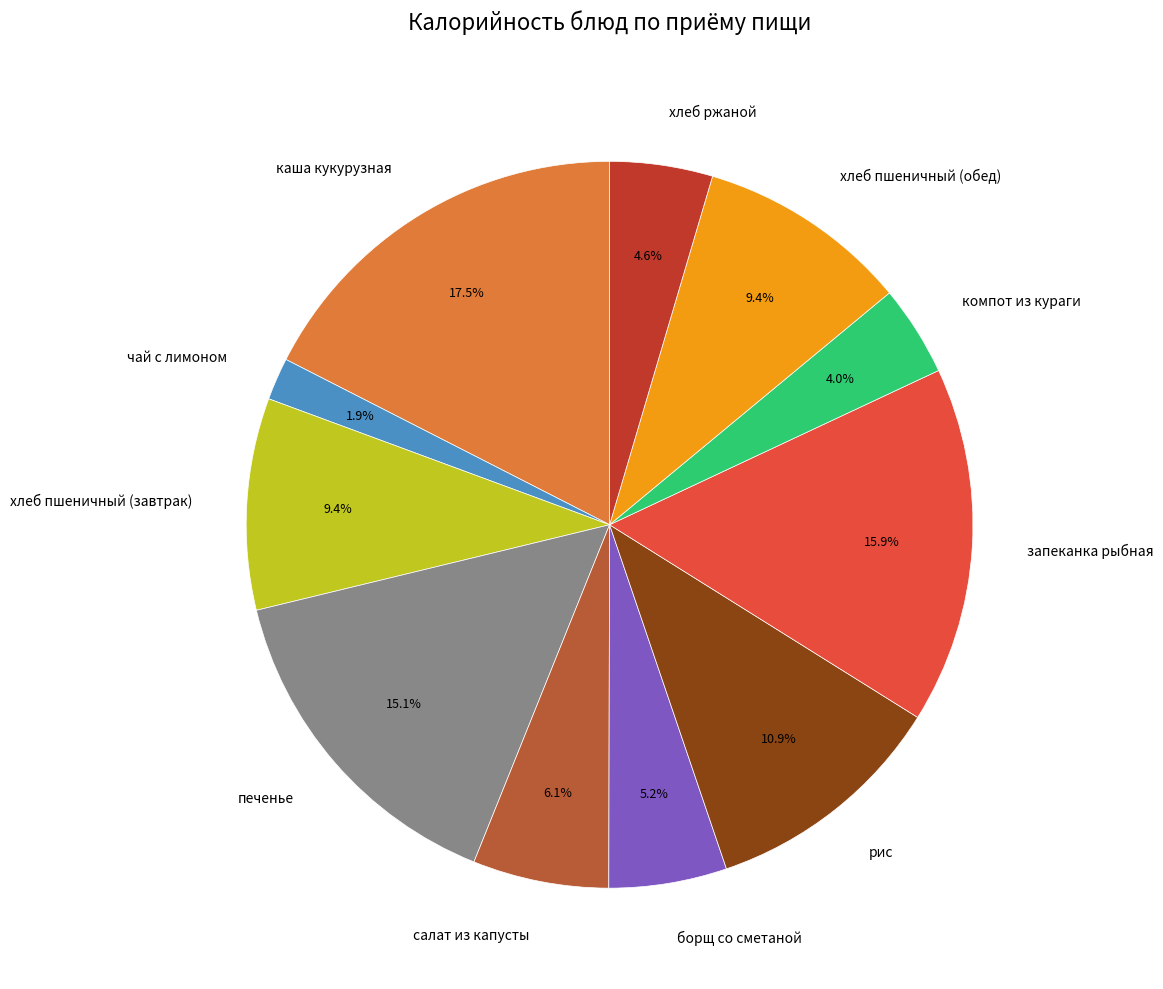

To the nearest percent, what is the difference between the largest and smallest slice percentages?

16%